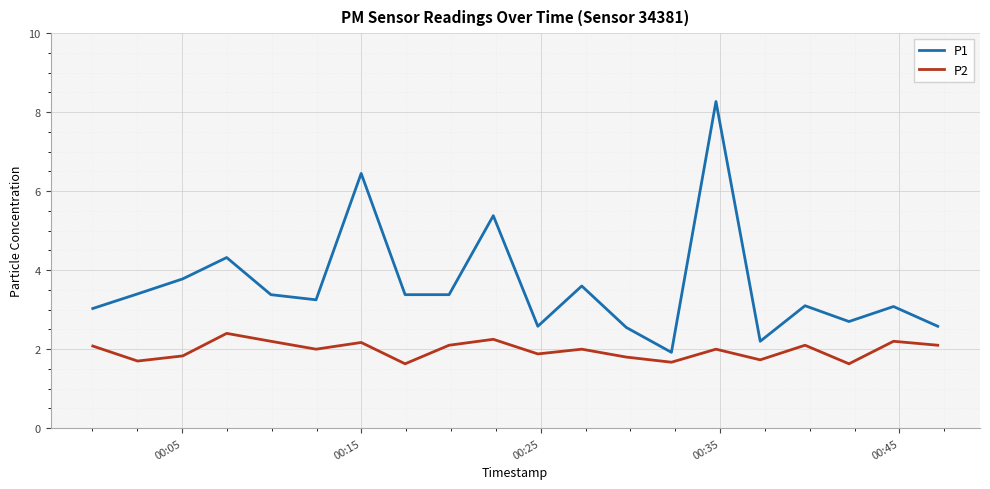

List the series in order of their overall mean, highest first.

P1, P2